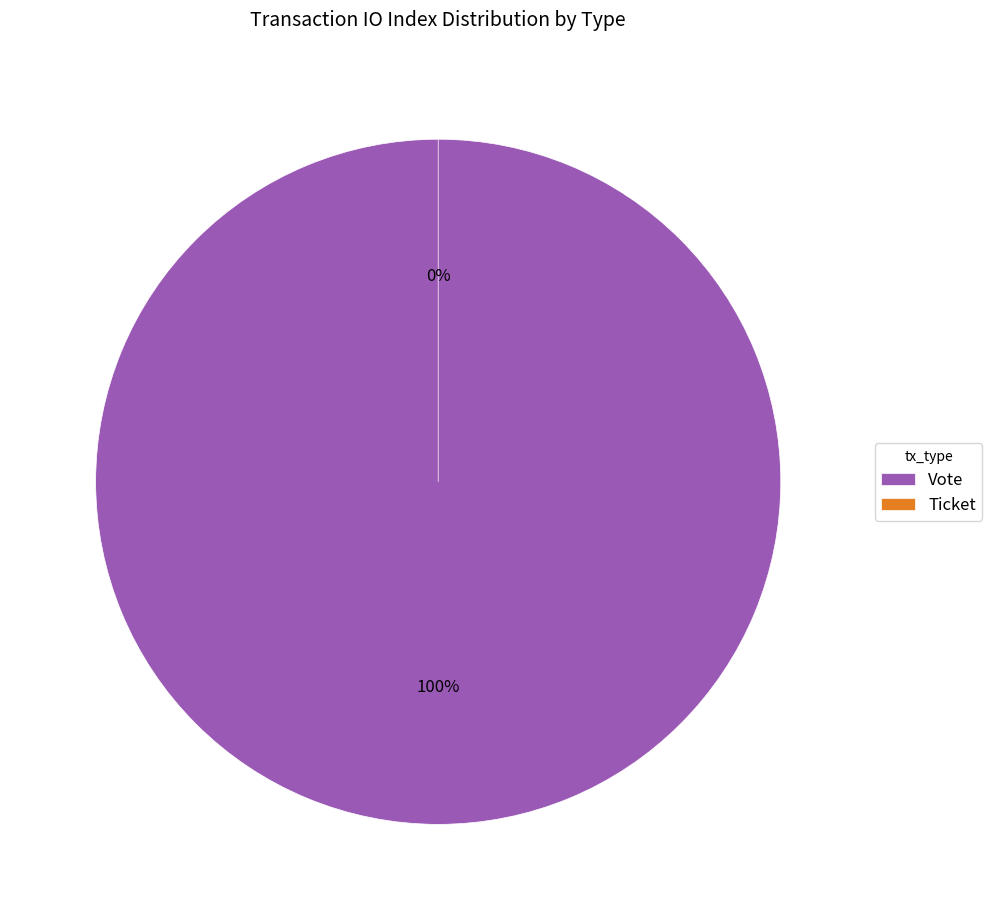

To the nearest percent, what is the average slice percentage?

50%